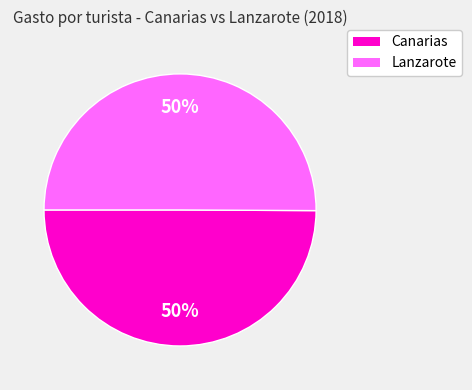

To the nearest percent, what is the average slice percentage?

50%